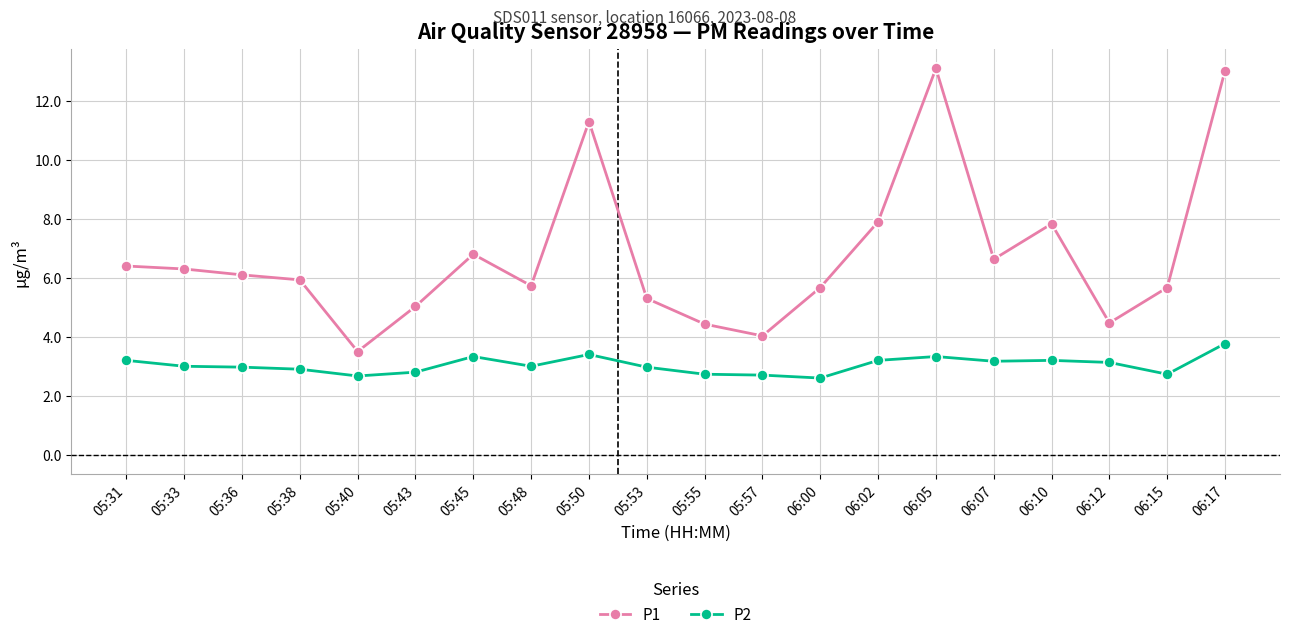

True or false: P1 has more than 1 interior local peaks.

True